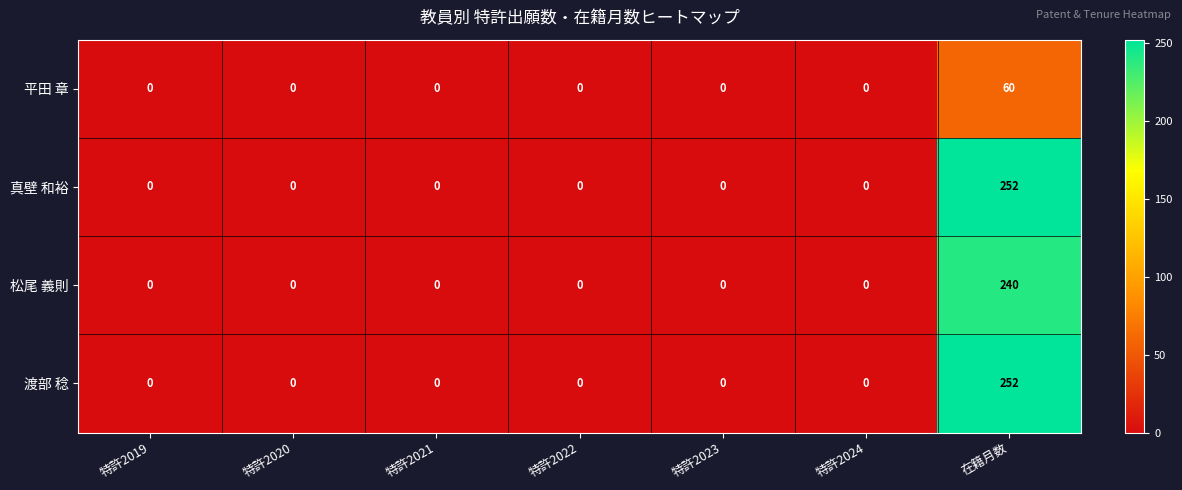

At which category is the sum across all series the highest?

在籍月数